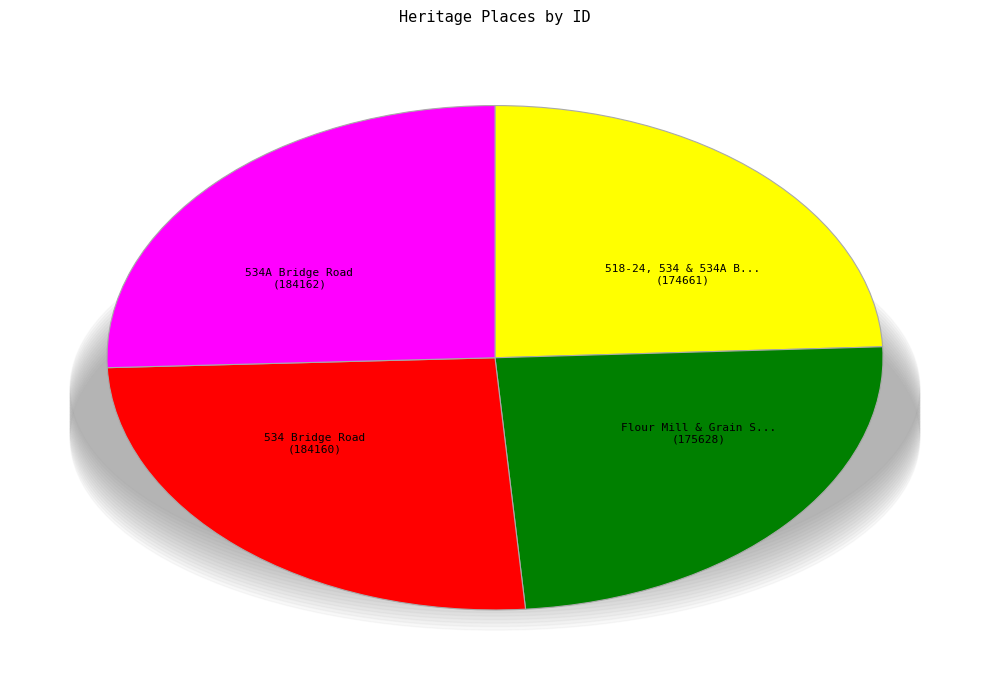

How many slices are in this pie chart?

4